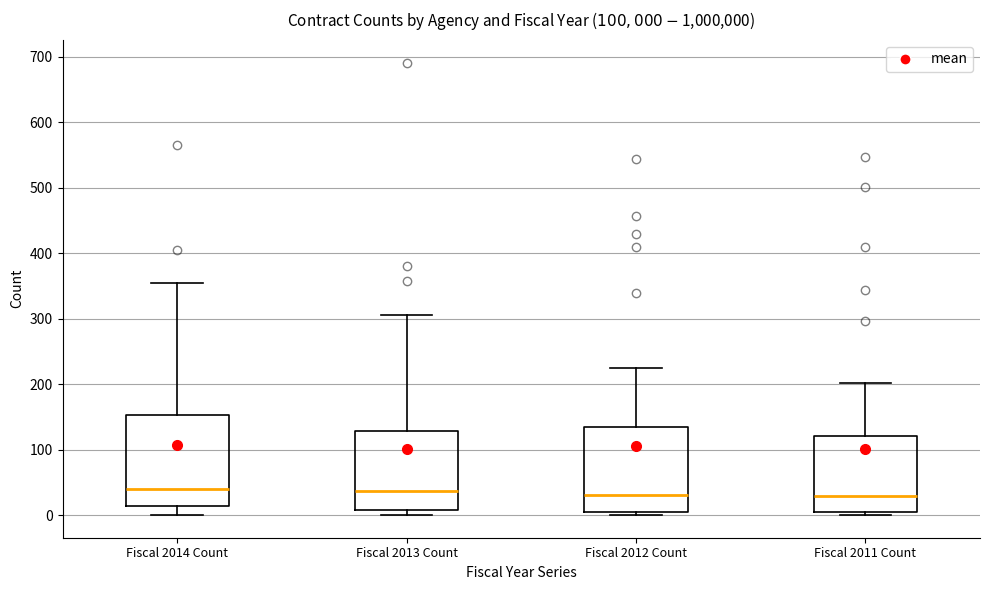

Reading left to right, transcribe this box plot: for each box, give where its median line is, the range the box spans, and where its two whiskers end, as read against the y-axis. The values are not printed on the chart, so give them approximately, as read against the axis.

Fiscal 2014 Count: median 40, box 10 to 150, whiskers 0 to 350
Fiscal 2013 Count: median 40, box 10 to 130, whiskers 0 to 310
Fiscal 2012 Count: median 30, box 0 to 130, whiskers 0 (just below the box's lower edge) to 220
Fiscal 2011 Count: median 30, box 0 to 120, whiskers 0 (just below the box's lower edge) to 200